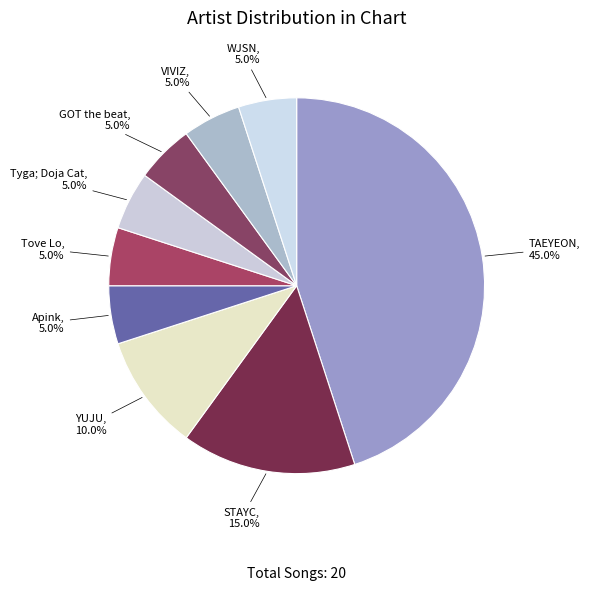

To the nearest percent, what is the average slice percentage?

11%